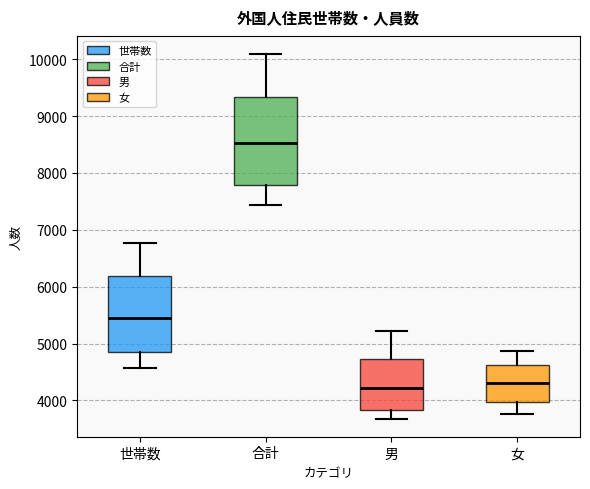

Where does the median line of the box for 男 sit on the y-axis? The values are not printed on the chart, so give them approximately, as read against the axis.

4200